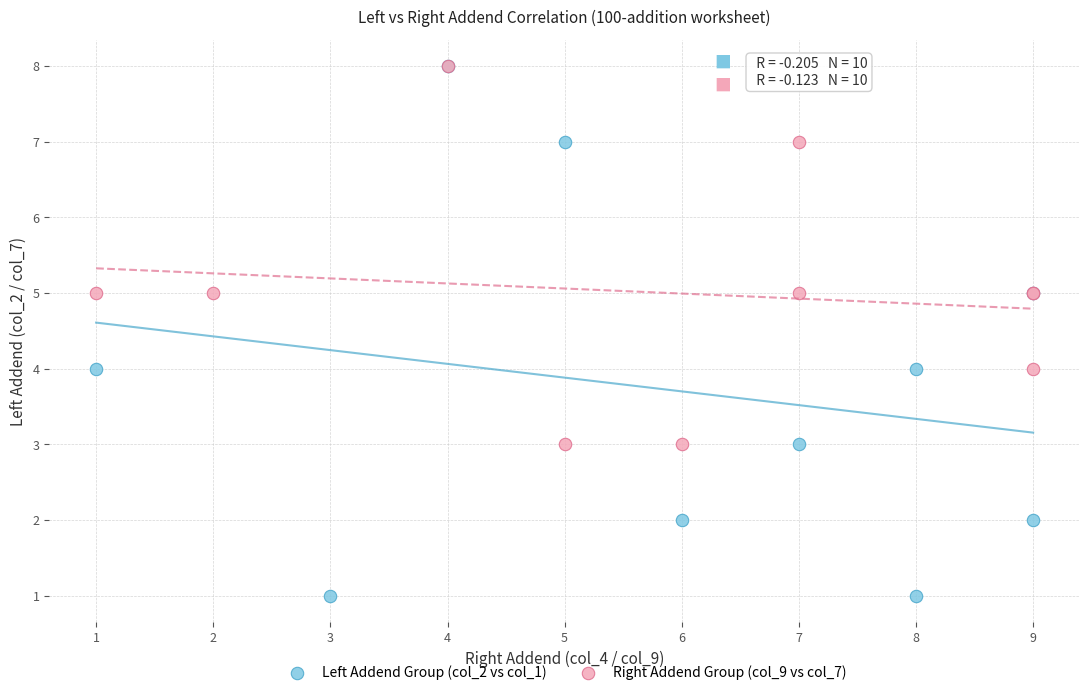

Which series reaches the minimum Y coordinate?

Left Addend Group (col_2 vs col_1)